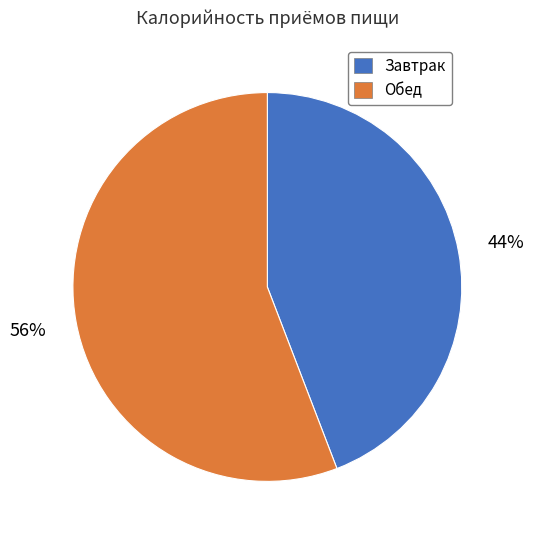

To the nearest percent, what portion does Обед represent?

56%